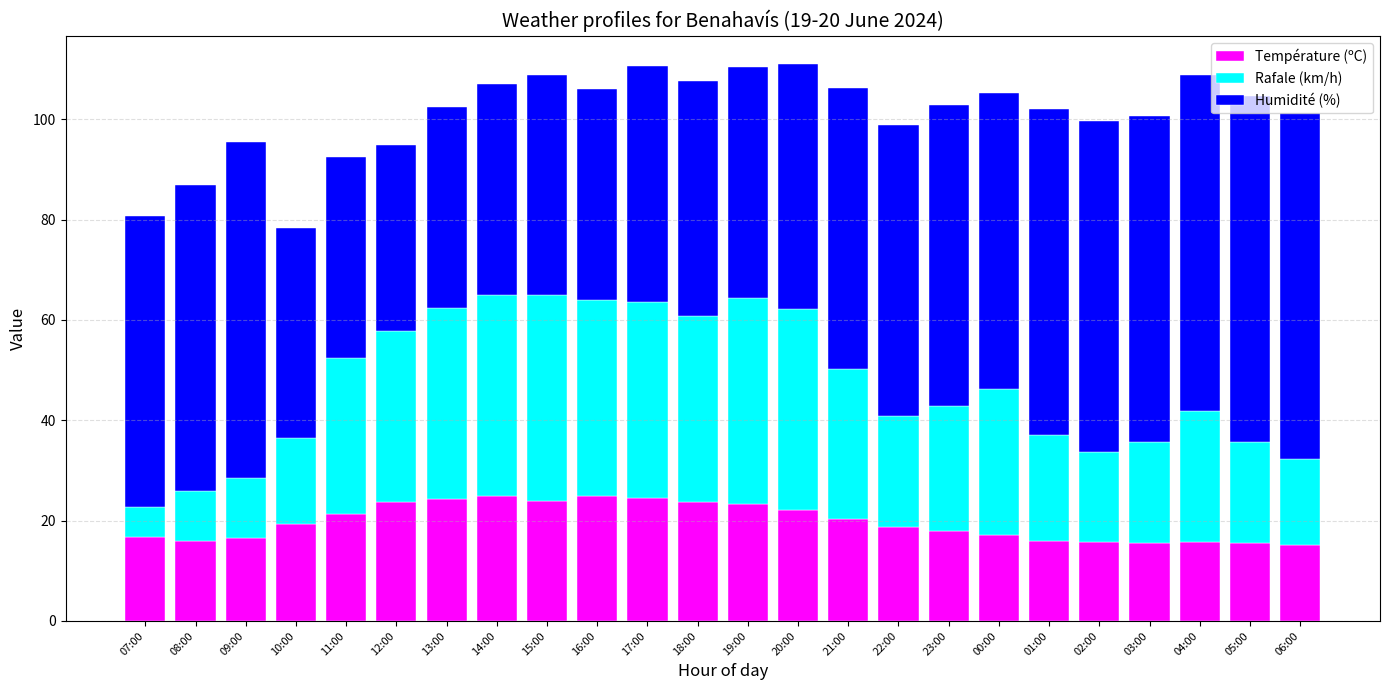

The Température (ºC) series shows 16.5 at 09:00. True or false?

True